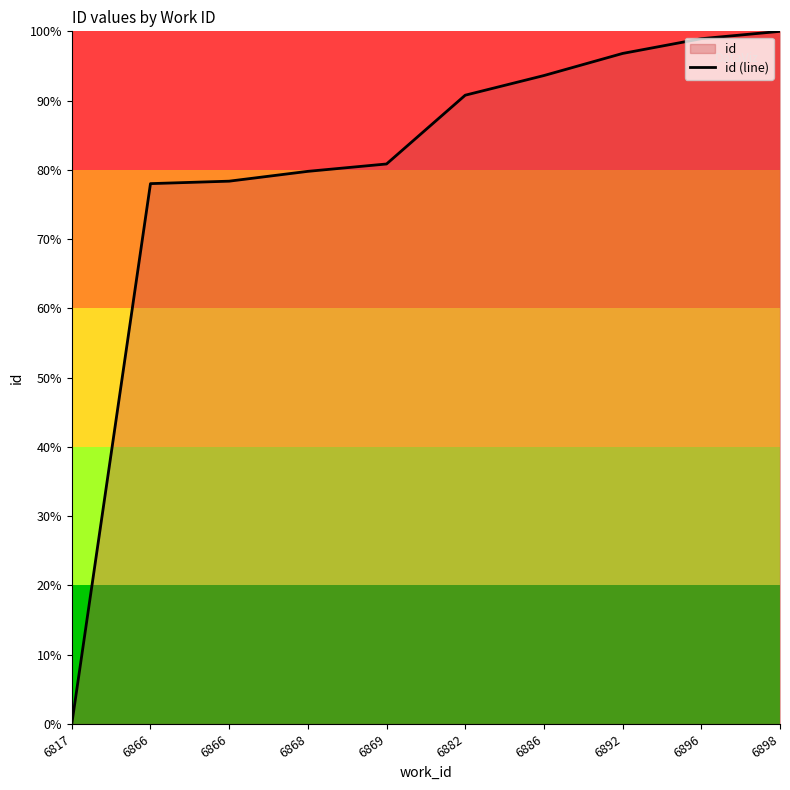

At which label is the value closest to 50?

6866